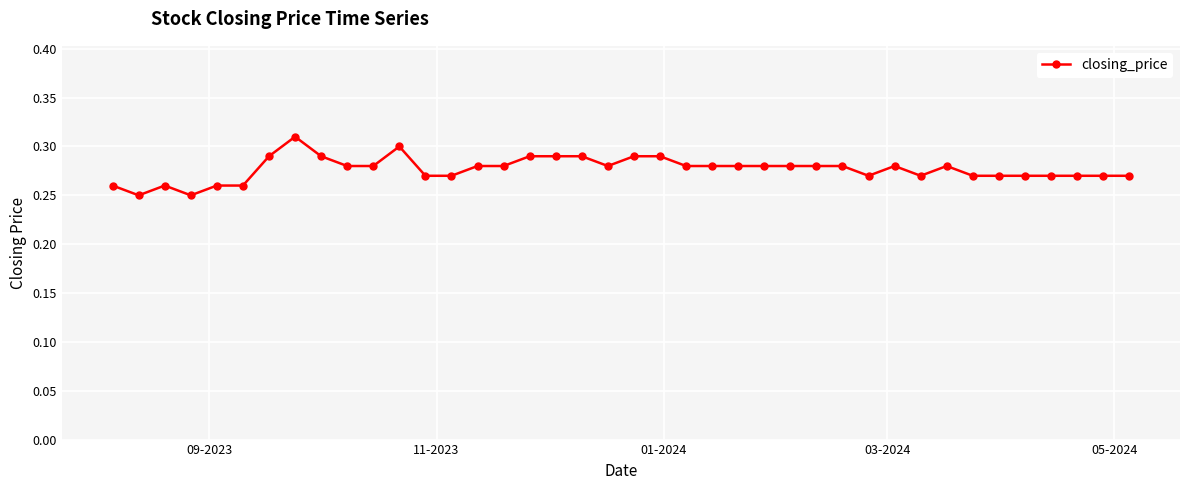

How many values are between 0 and 1?

40